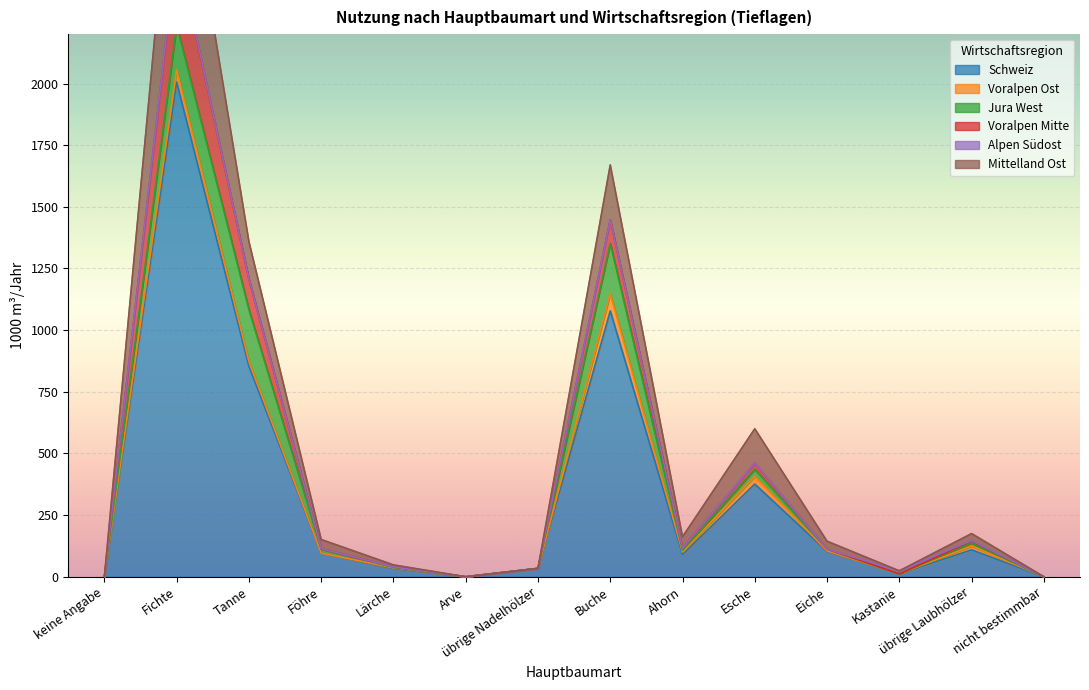

Reading left to right, transcribe all the data shown in this chart.

Schweiz: 0	2006	853	96	33	0	34	1078	90	376	103	12	109	0
Voralpen Ost: 0	50	20	0	3	0	0	70	10	31	2	0	16	0
Jura West: 0	181	210	16	2	0	0	204	8	29	7	0	12	0
Voralpen Mitte: 0	315	124	2	2	0	0	95	8	24	0	0	8	0
Alpen Südost: 0	6	0	0	0	0	0	0	0	1	0	12	2	0
Mittelland Ost: 0	585	152	37	8	0	0	223	46	139	32	0	28	0